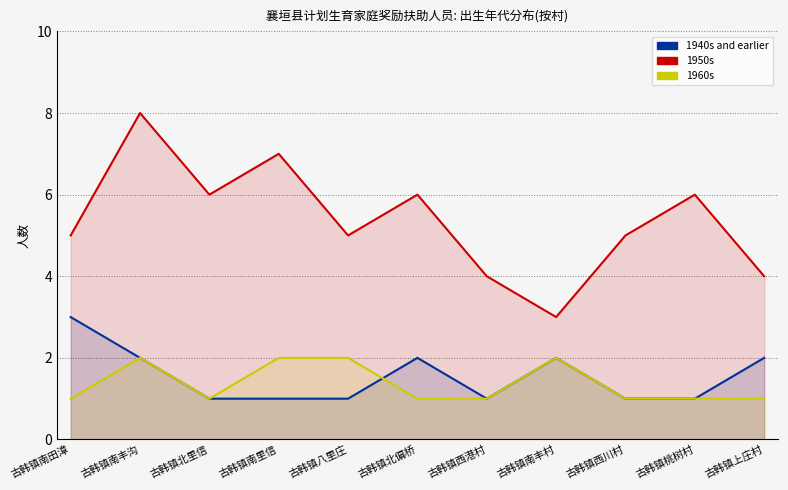

True or false: 1960s and 1950s intersect in this chart.

False